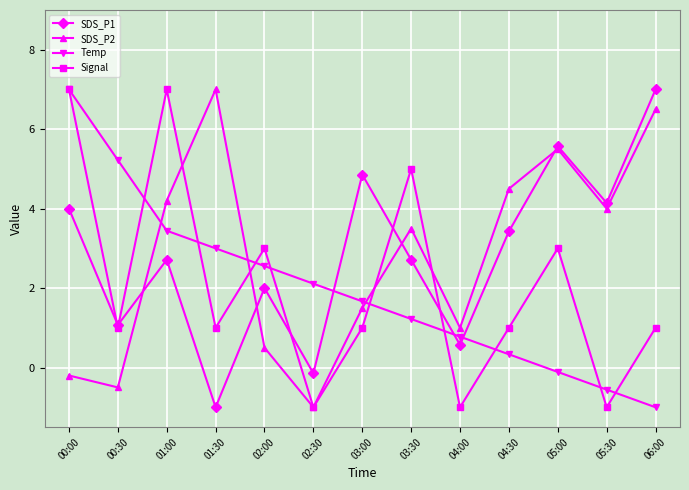

What is the maximum value shown in the chart?

7.0